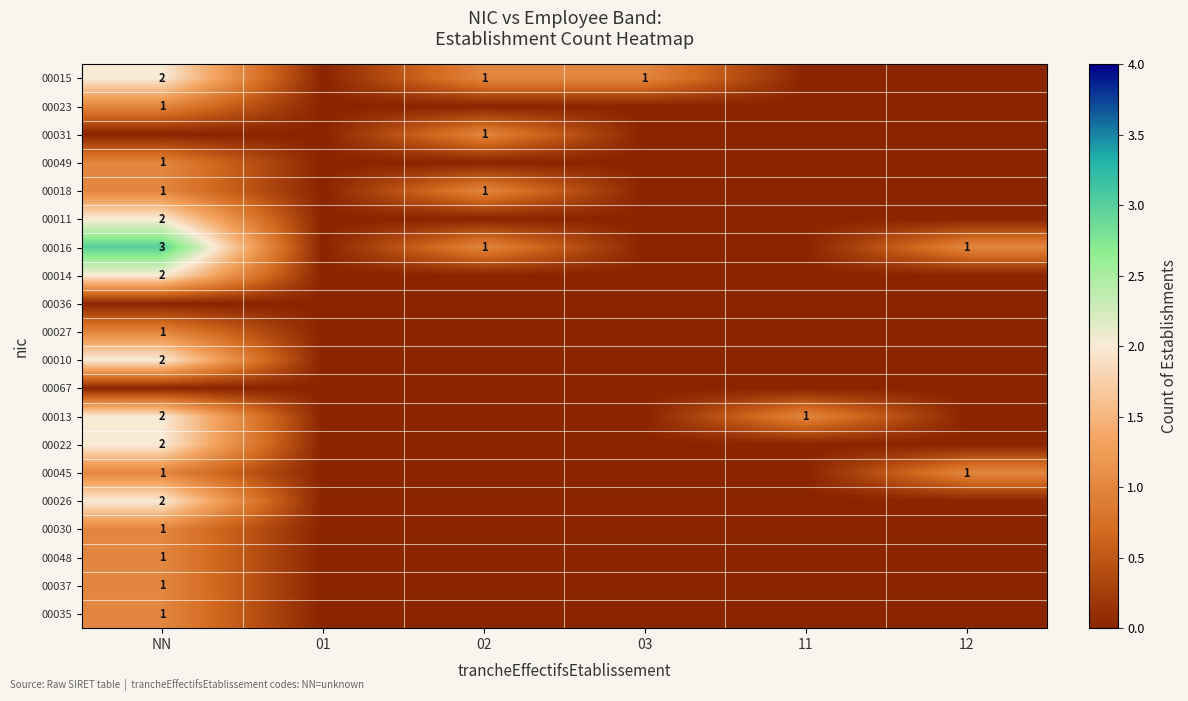

At which label does 00067 reach its minimum?

NN